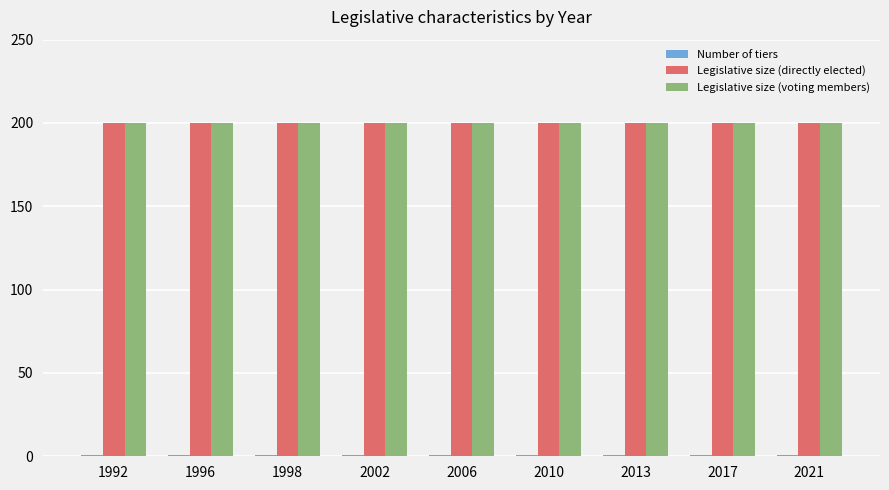

Read the Legislative size (voting members) value at 1998.

200